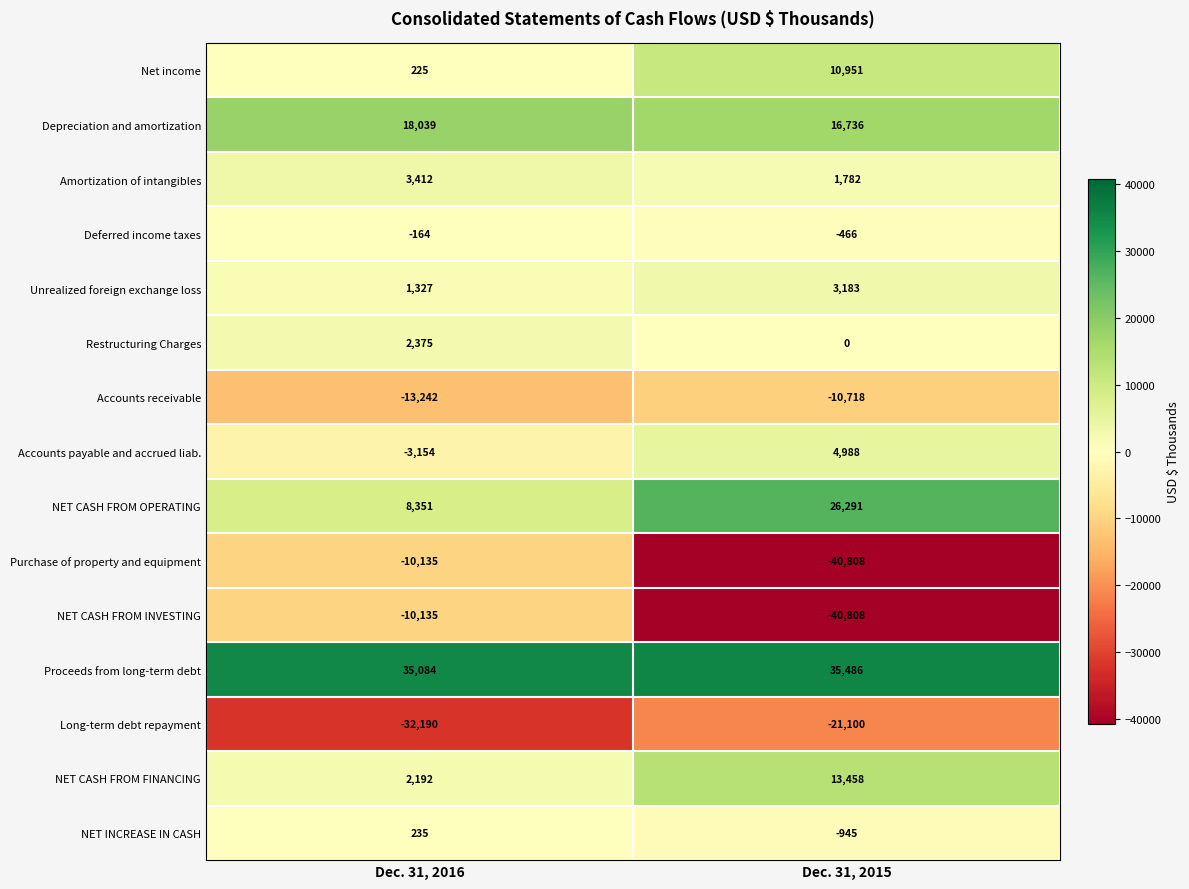

What is the difference between the Amortization of intangibles values at Dec. 31, 2015 and Dec. 31, 2016?

1630